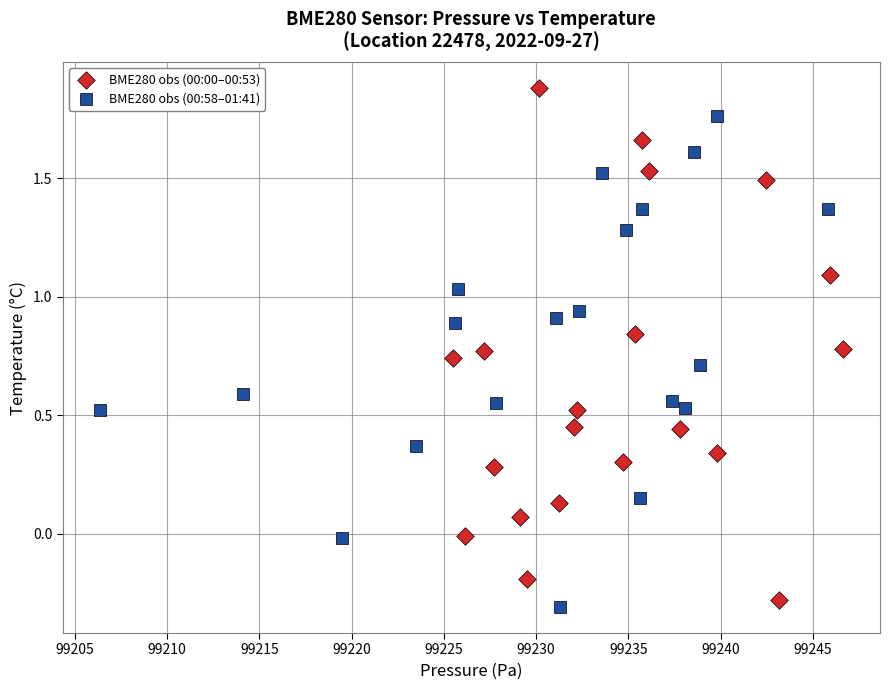

Which series reaches the maximum Y coordinate?

BME280 obs (00:00–00:53)